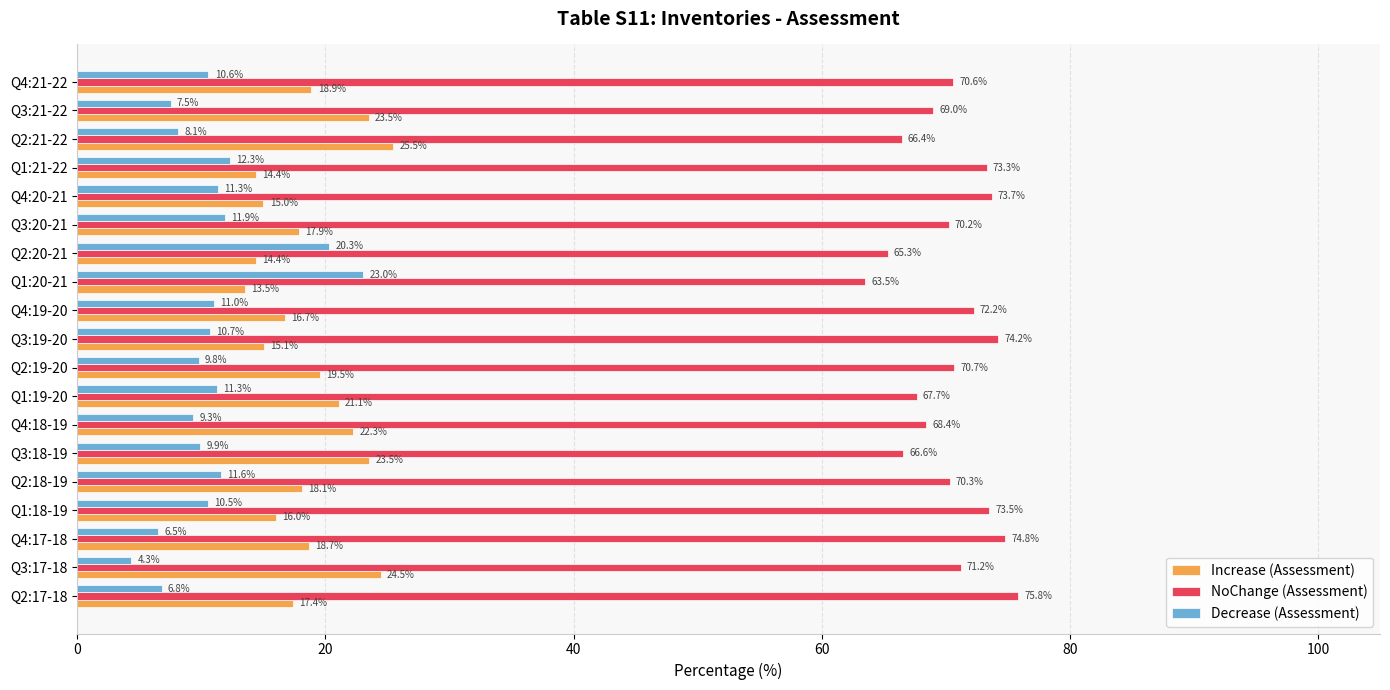

What is the difference between the second highest and second lowest values in the Increase (Assessment) series?

10.1